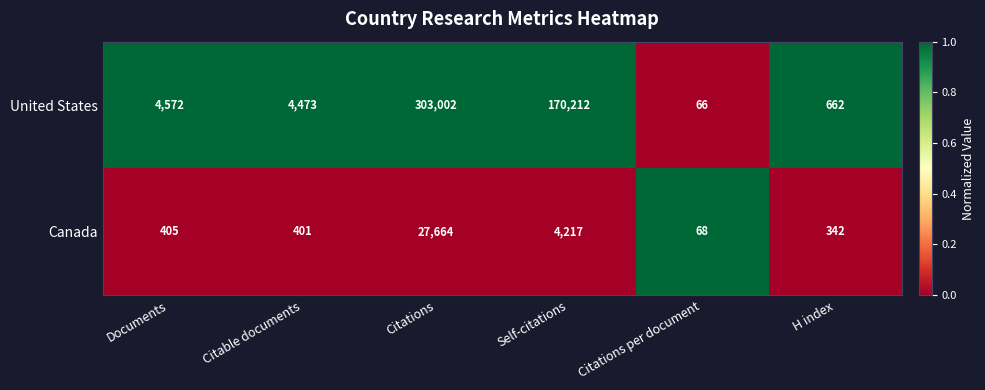

Reading left to right, transcribe all the data shown in this chart.

United States: Documents=4572	Citable documents=4473	Citations=303002	Self-citations=170212	Citations per document=66	H index=662
Canada: Documents=405	Citable documents=401	Citations=27664	Self-citations=4217	Citations per document=68	H index=342